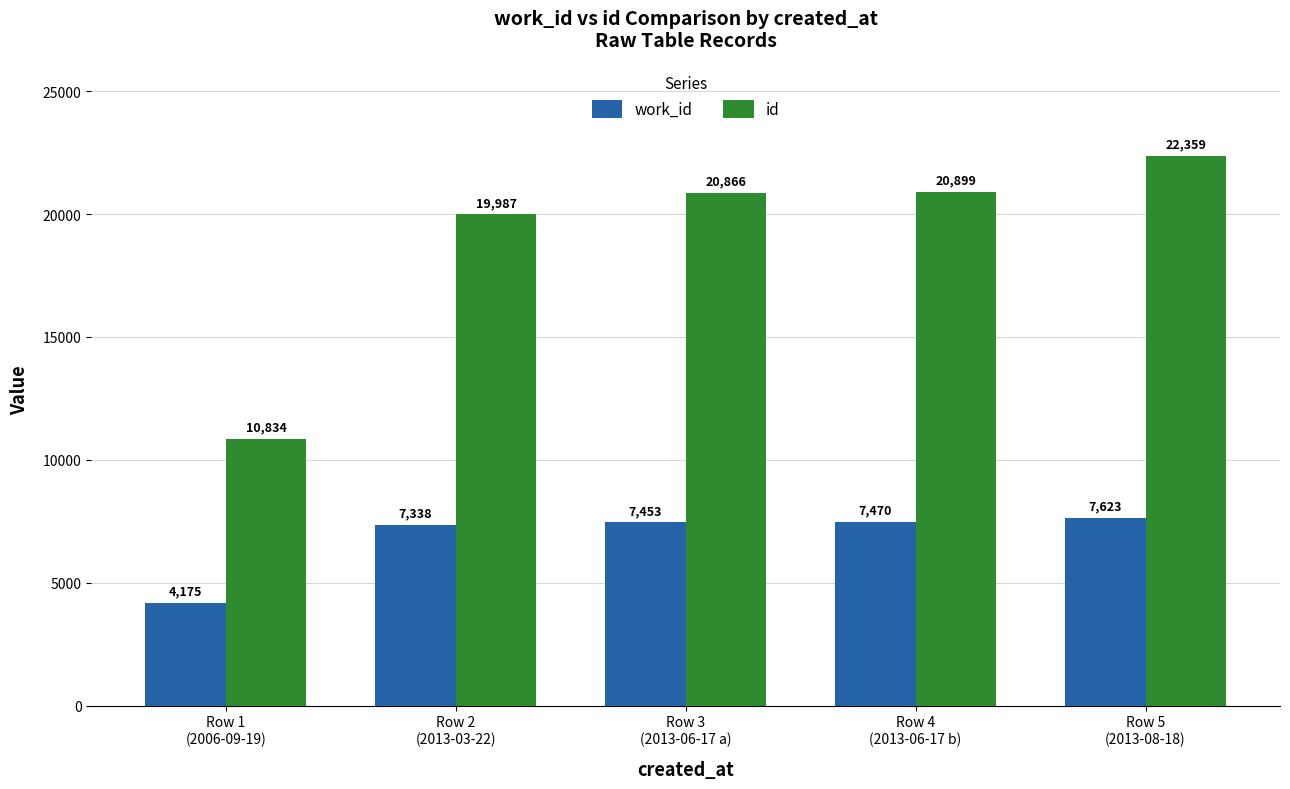

Reading left to right, extract all data points from this chart.

work_id: 4175	7338	7453	7470	7623
id: 10834	19987	20866	20899	22359